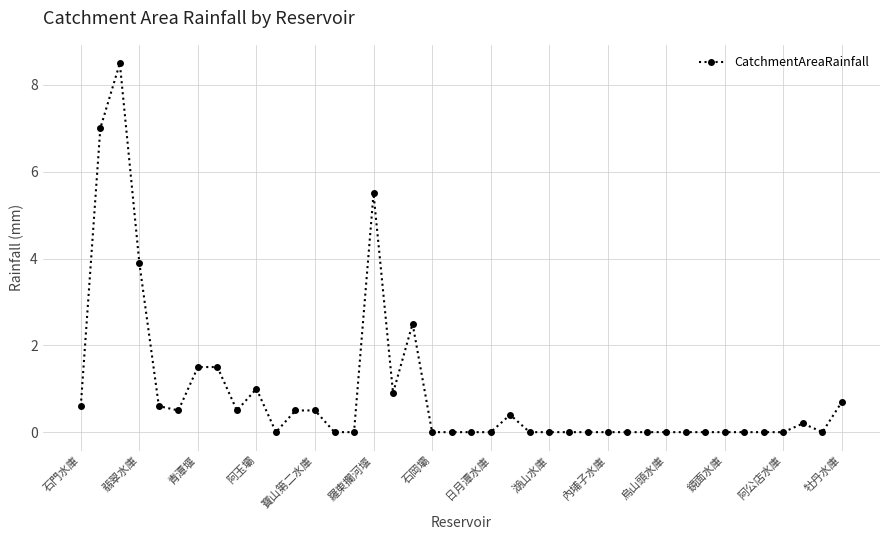

Reading left to right, list all the values displayed in this chart.

0.6	7.0	8.5	3.9	0.6	0.5	1.5	1.5	0.5	1.0	0.0	0.5	0.5	0.0	0.0	5.5	0.9	2.5	0.0	0.0	0.0	0.0	0.4	0.0	0.0	0.0	0.0	0.0	0.0	0.0	0.0	0.0	0.0	0.0	0.0	0.0	0.0	0.2	0.0	0.7